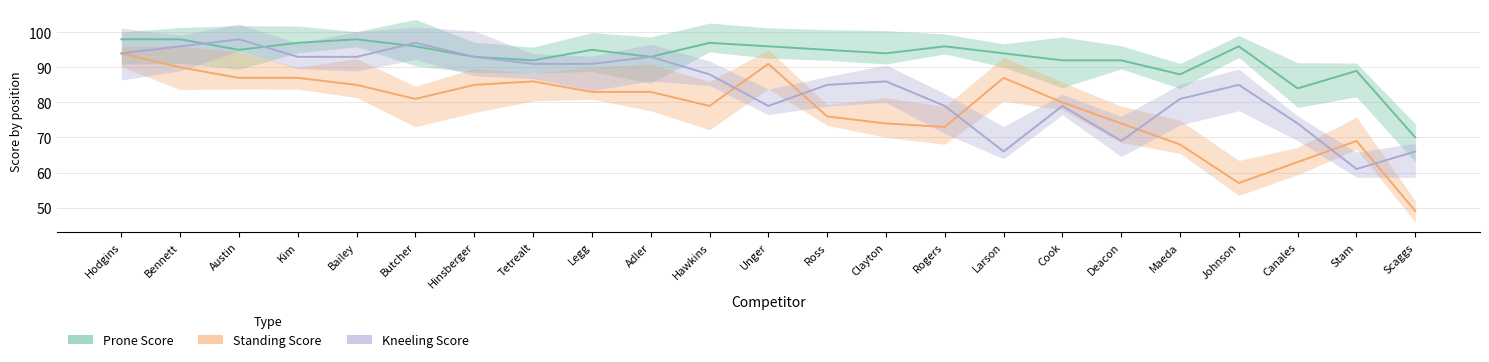

What are all the series names shown in the legend?

Prone Score, Standing Score, Kneeling Score